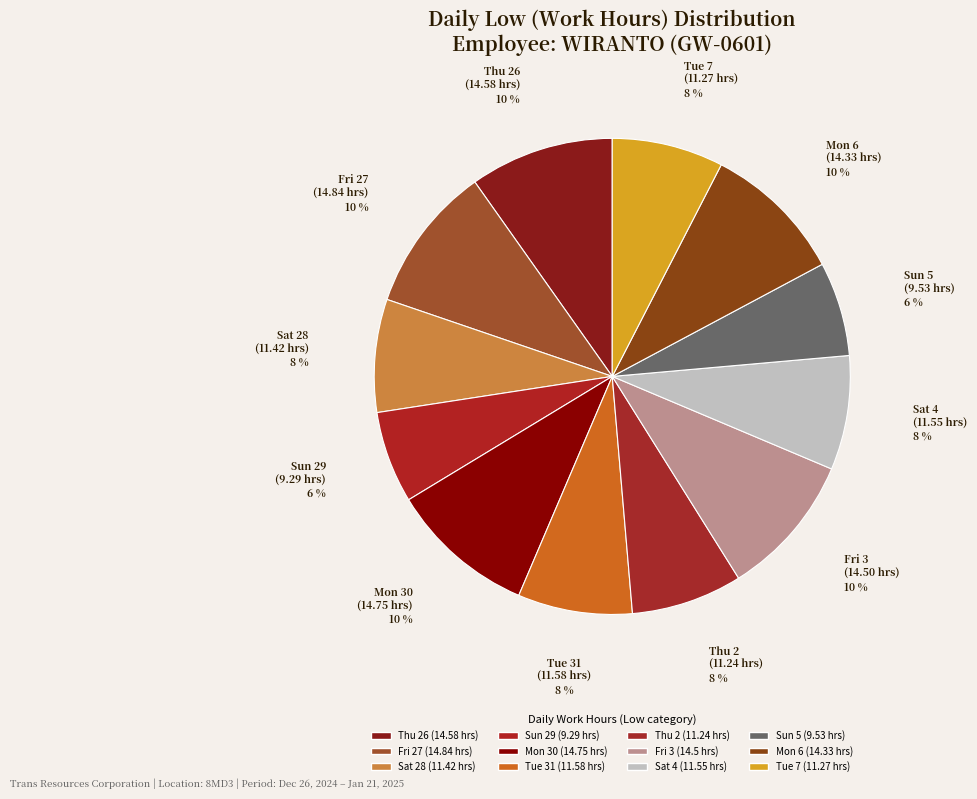

Which has a higher value, Thu 26 or Sat 4?

Thu 26